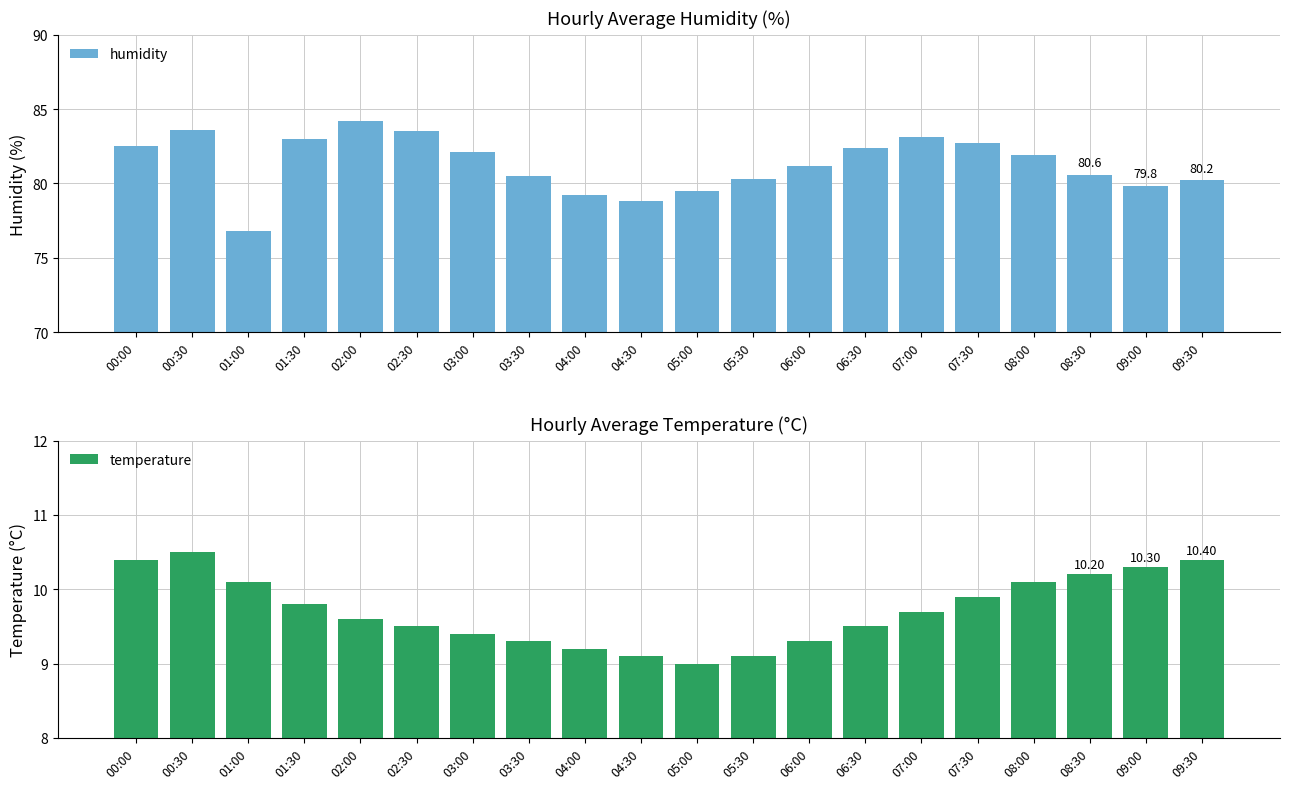

At which label does humidity reach its peak?

02:00